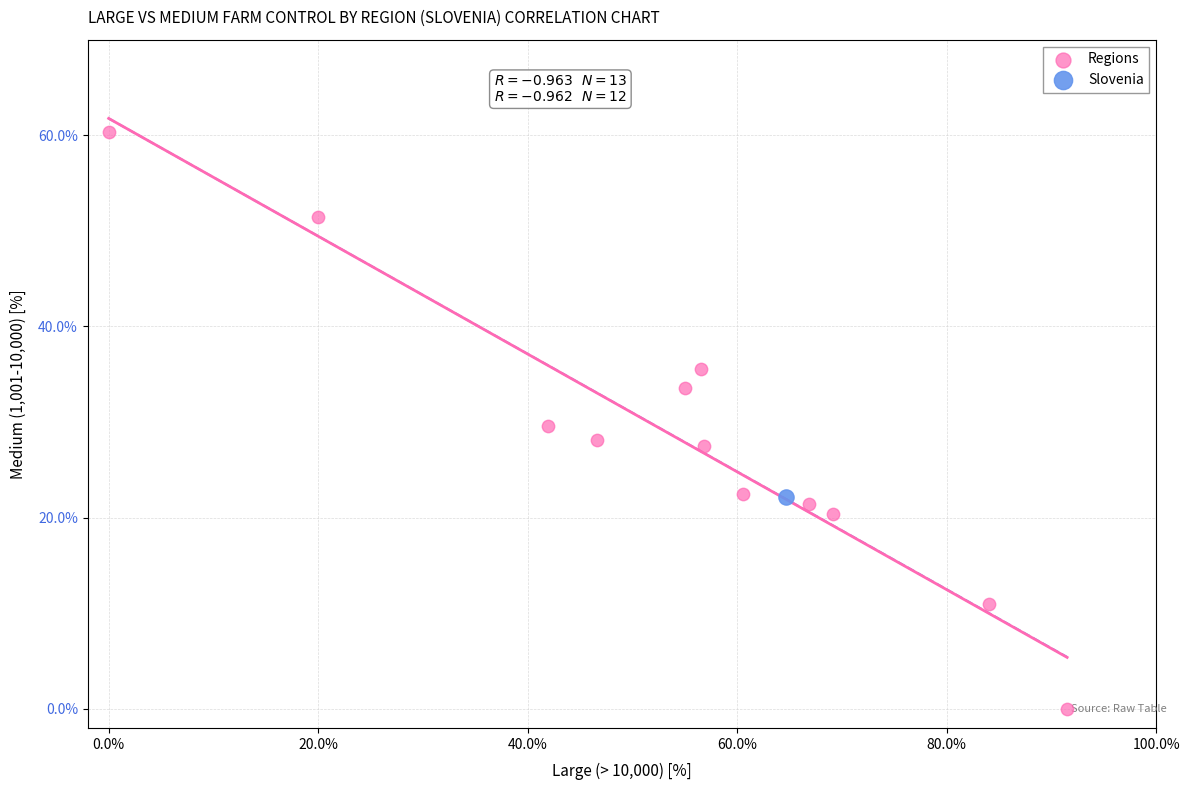

What are all the series names shown in the legend?

Regions, Slovenia